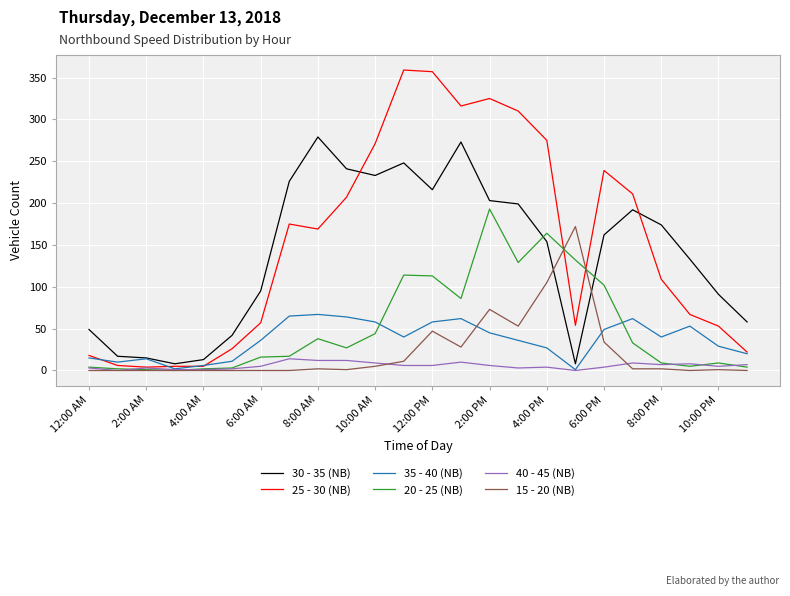

Which series has the widest spread of values?

25 - 30 (NB)